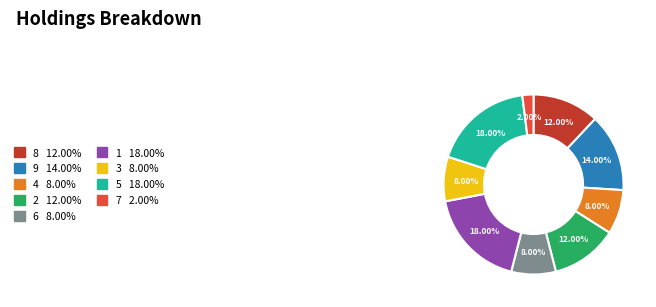

Count the number of slices in the pie.

9